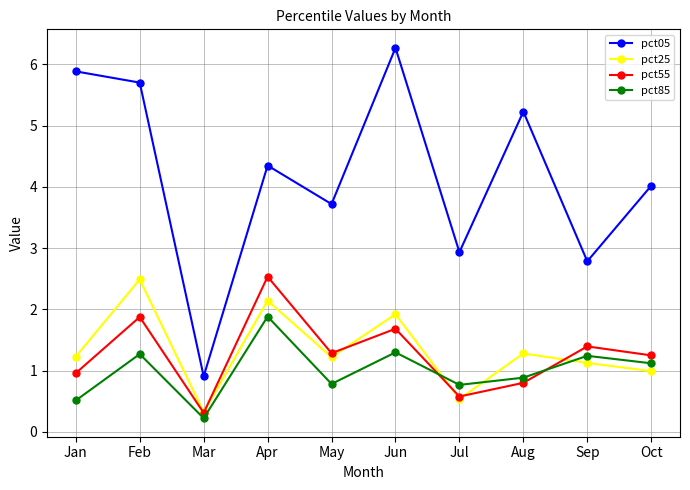

What is the sum of all pct25 values?

13.3